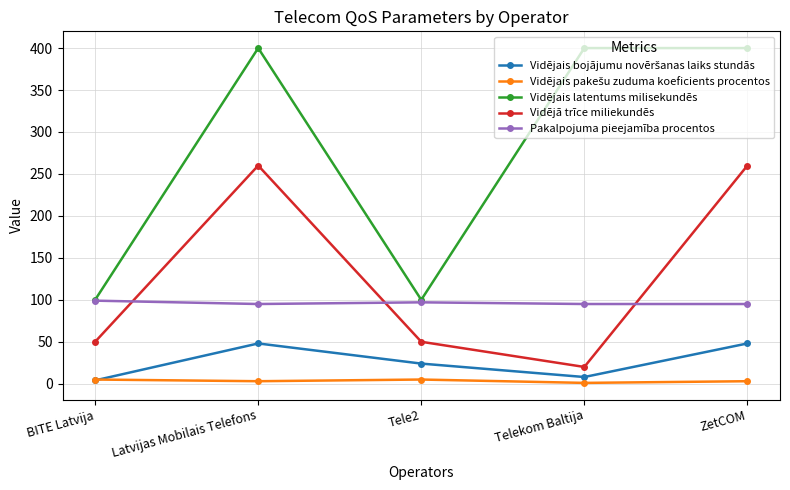

True or false: Pakalpojuma pieejamība procentos and Vidējā trīce miliekundēs intersect in this chart.

True